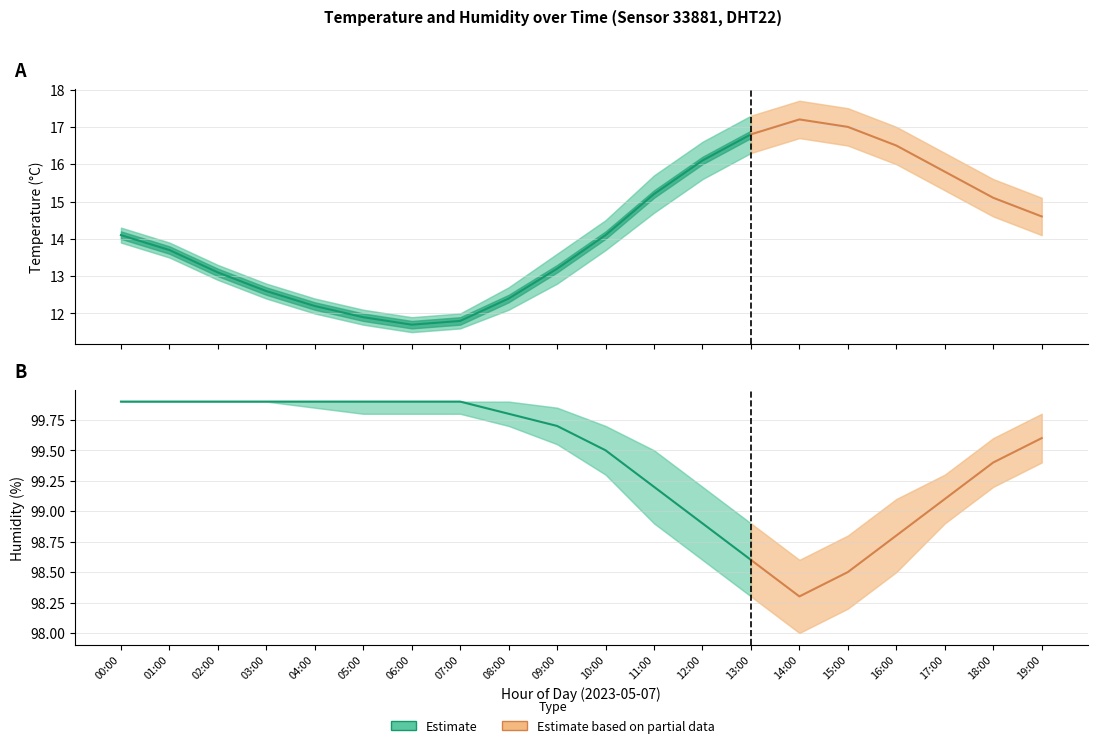

What is the label of the 5th point from the right?

15:00